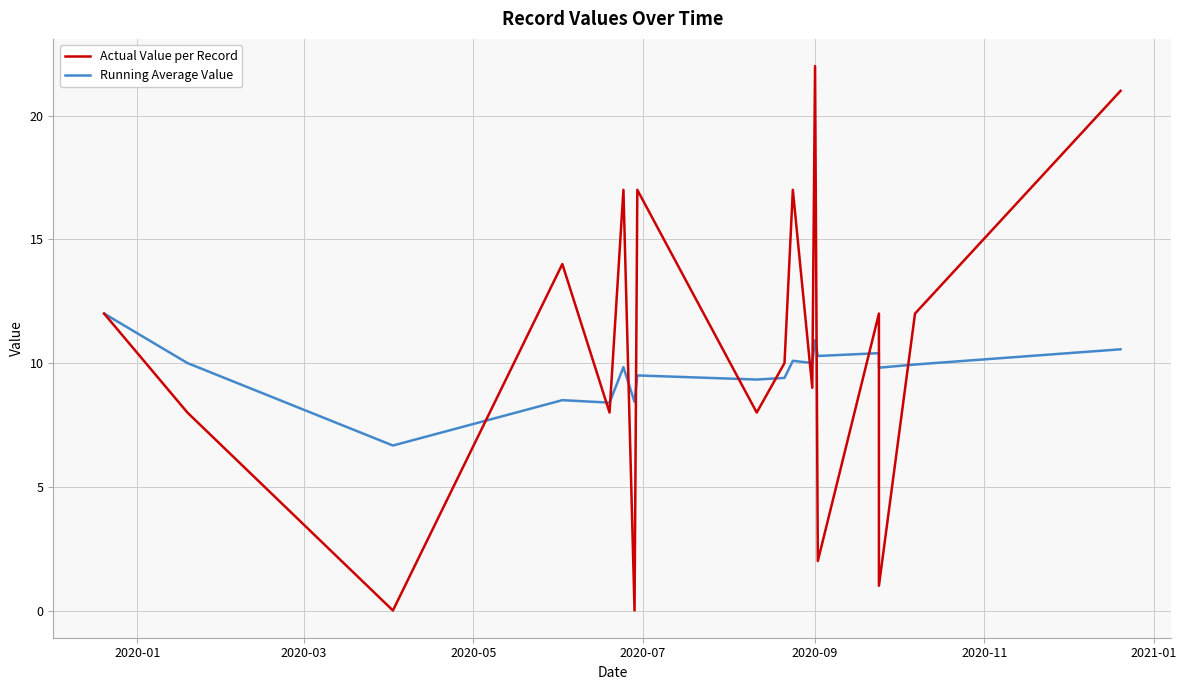

List the series in order of their overall mean, highest first.

Actual Value per Record, Running Average Value